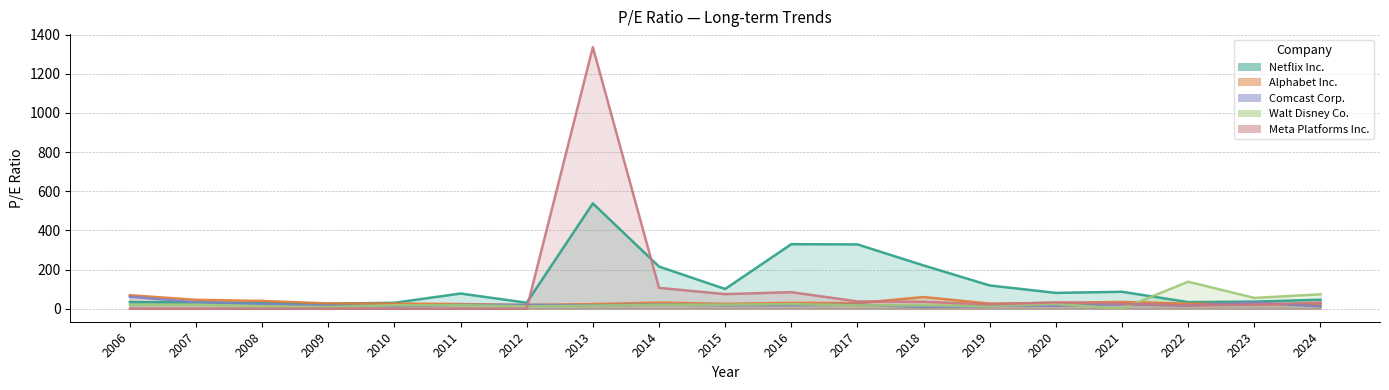

What is the value of the Comcast Corp. point at the 16th from the left?

22.4